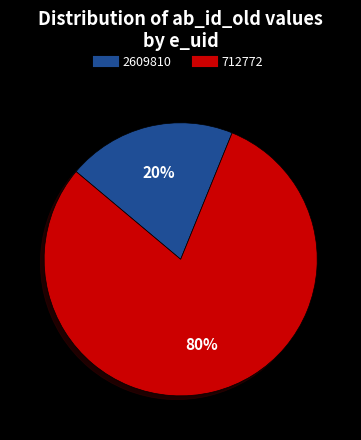

To the nearest percent, what percentage of the pie is 712772?

80%